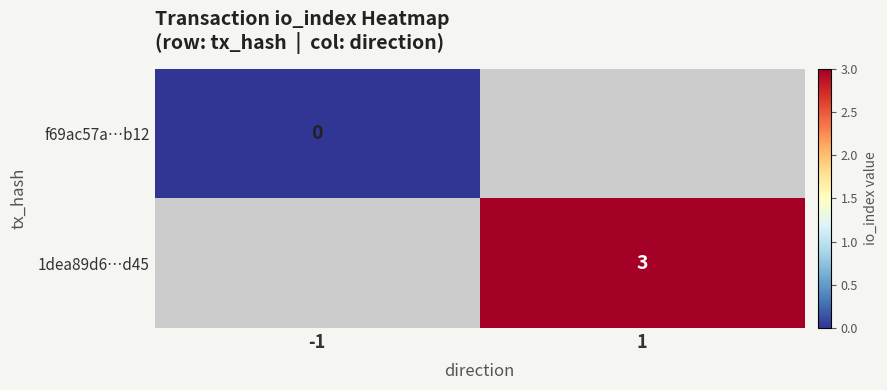

At how many categories does at least one series exceed 0?

1